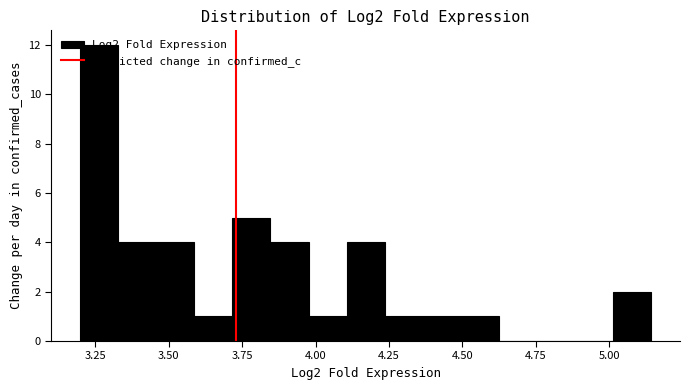

Read against the x-axis, roughly where is the centre of the tallest bar?

3.25